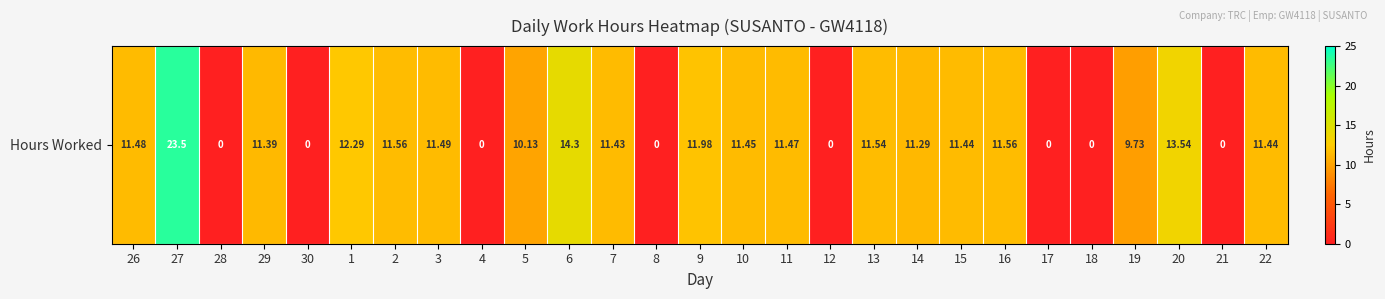

The value at 1 is 16.2. True or false?

False